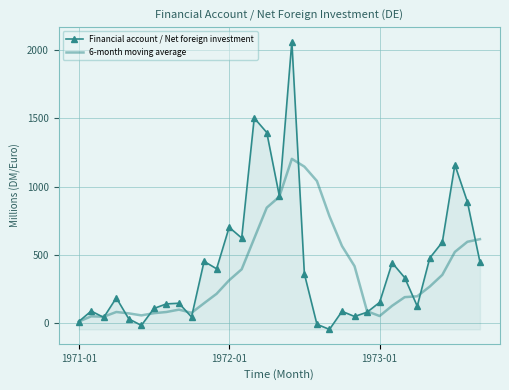

True or false: 6-month moving average and Financial account / Net foreign investment intersect in this chart.

True